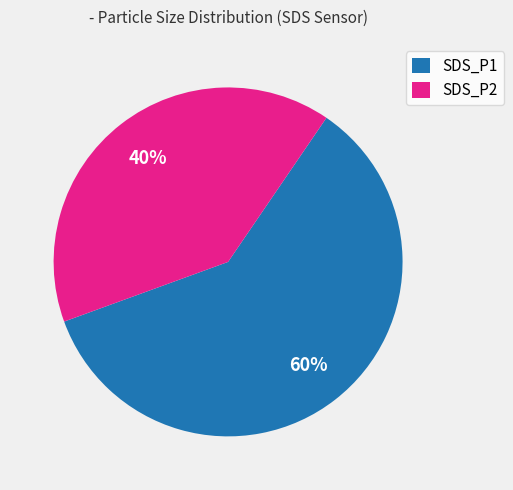

To the nearest percent, what is the combined percentage of SDS_P2 and SDS_P1?

100%